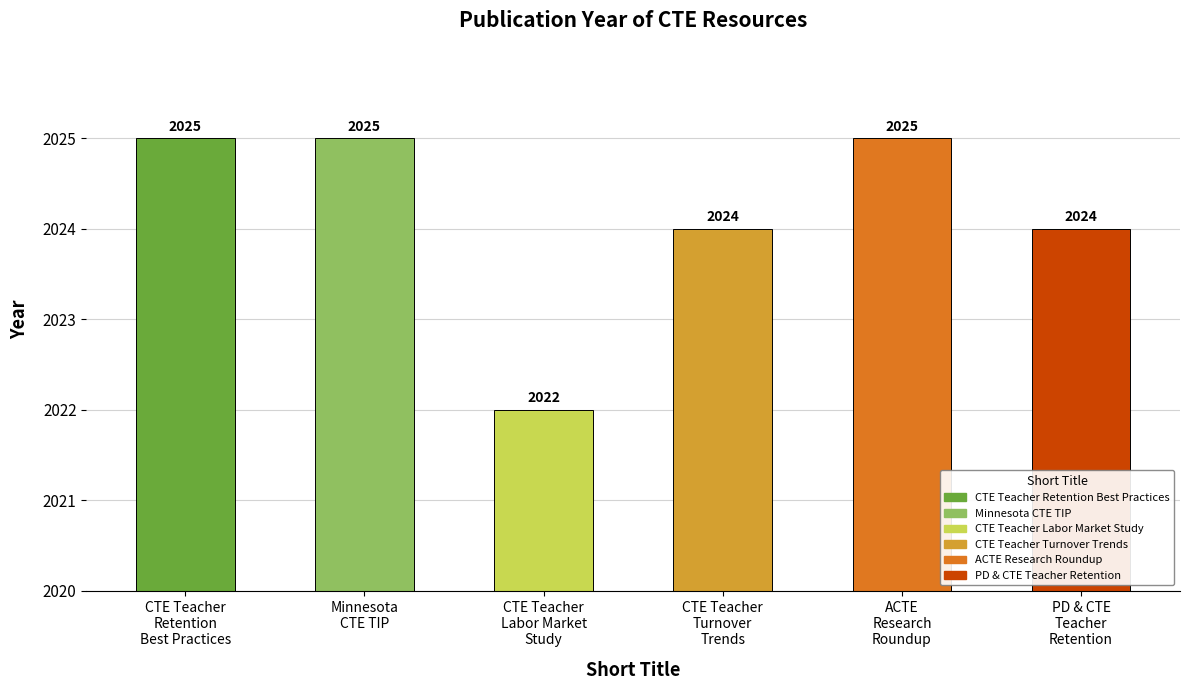

What is the label of the 5th bar from the right?

Minnesota CTE TIP